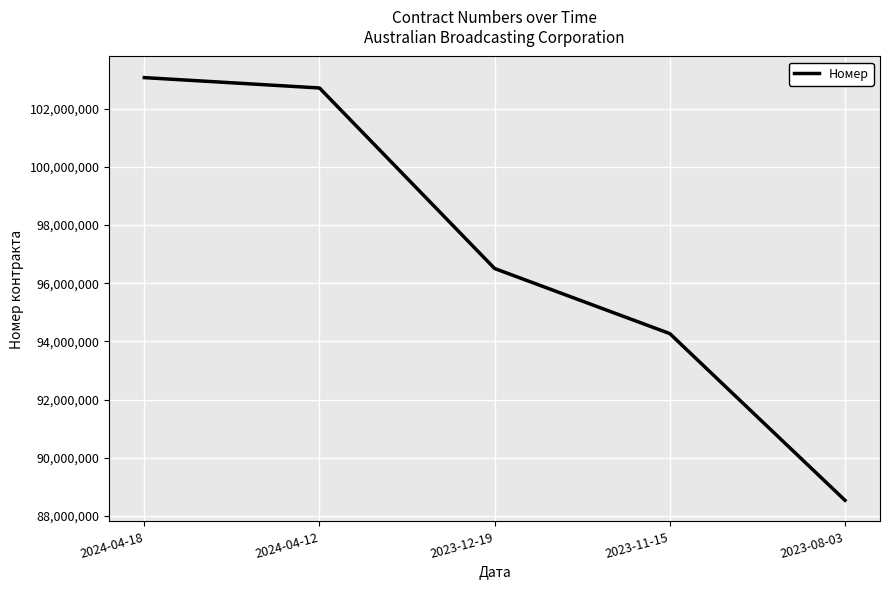

How many lines are shown in the chart?

1